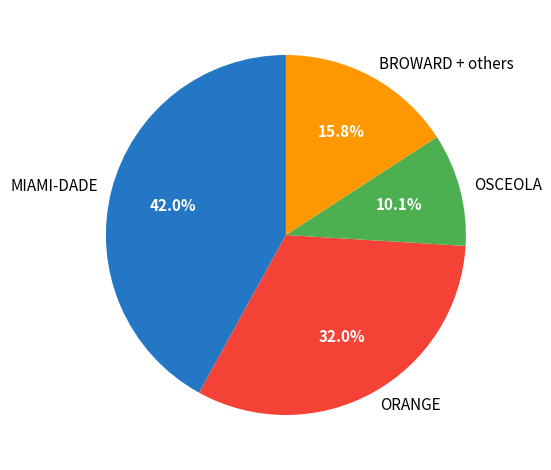

What is the smallest slice in the pie chart?

OSCEOLA